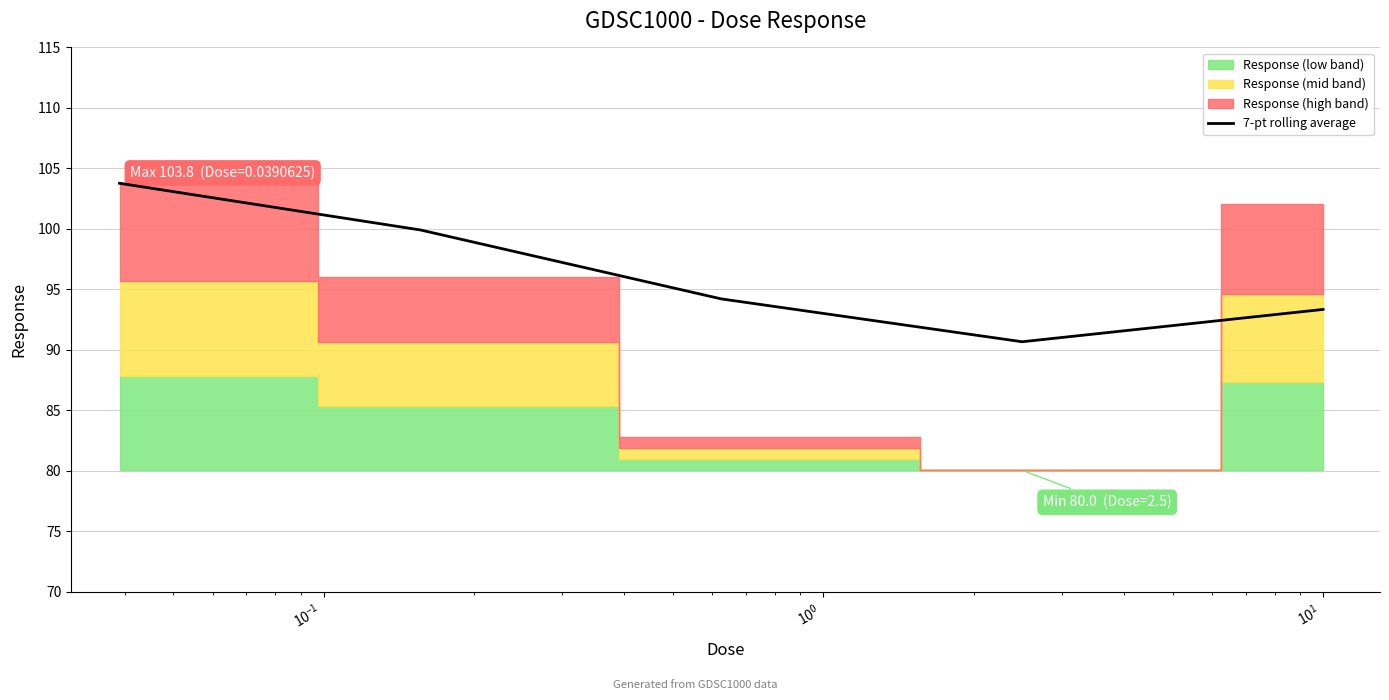

How many interior local valleys (lower than both neighbors) does the data have?

1